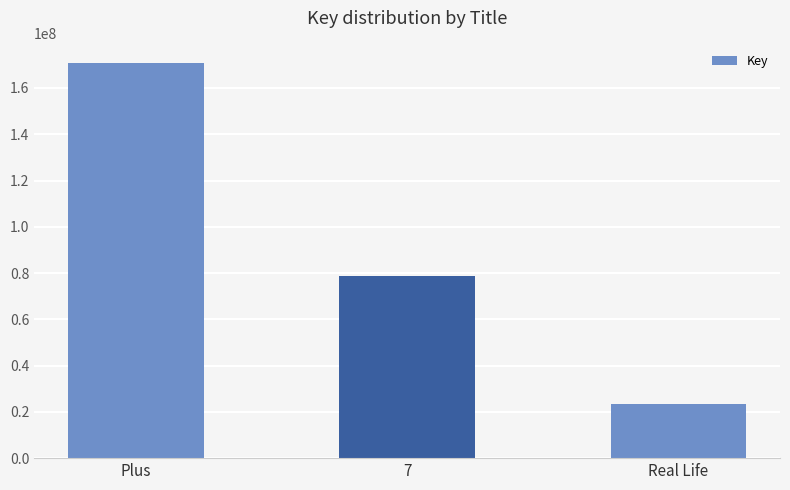

What is the average value?

90976180